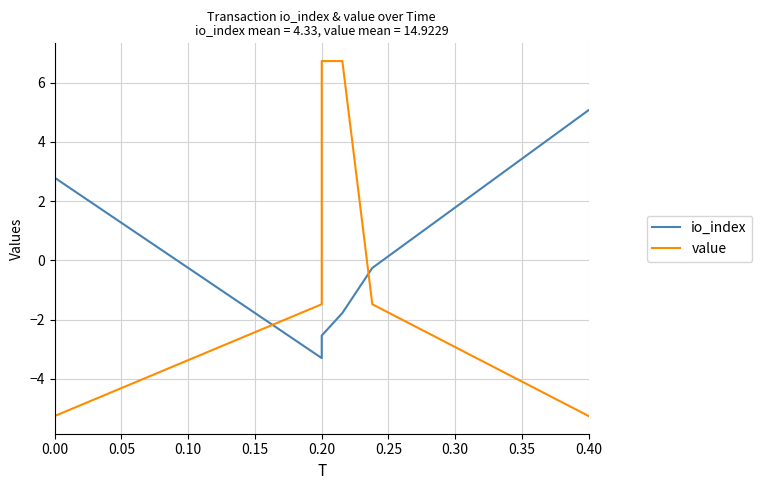

Which series has the widest spread of values?

value